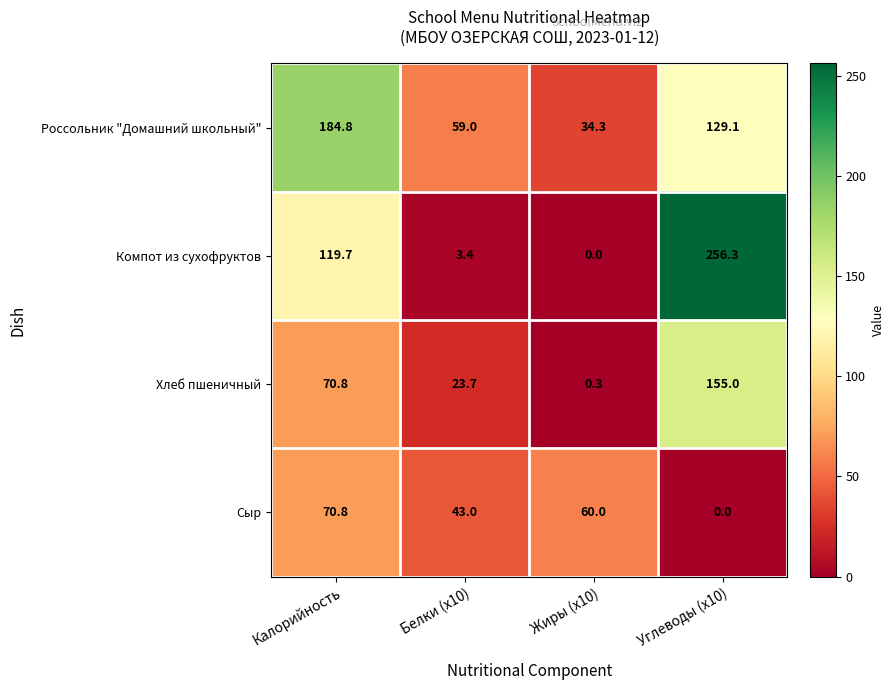

Which label corresponds to the largest value in the chart?

Углеводы (x10)